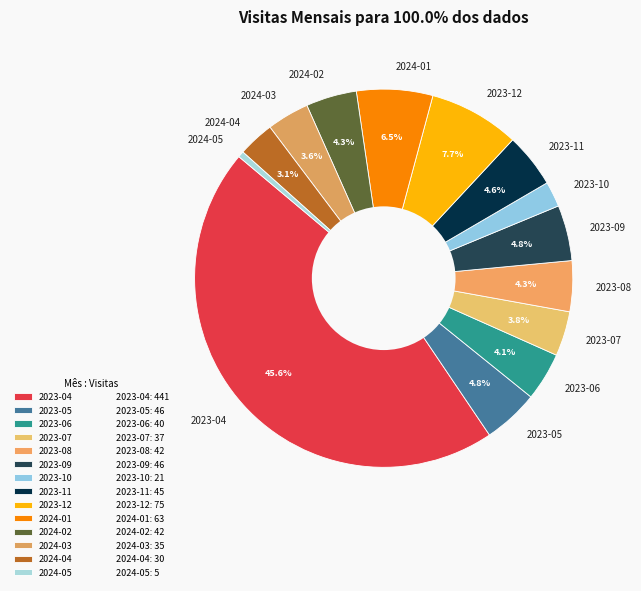

Count the number of slices in the pie.

14